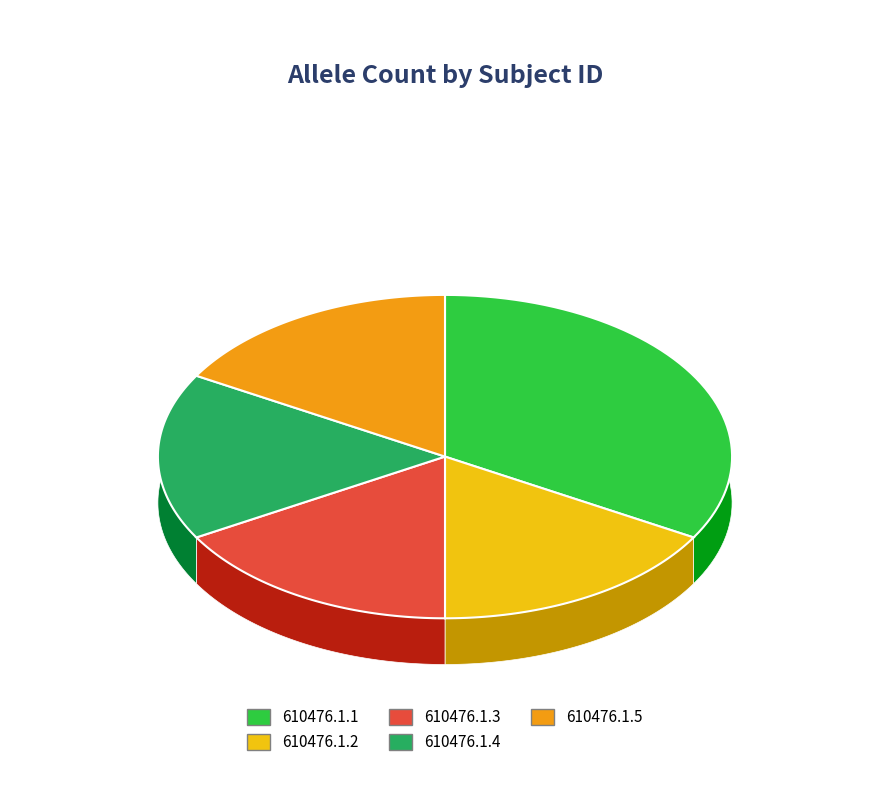

Is it true that 610476.1.1 is 39% of the pie?

False